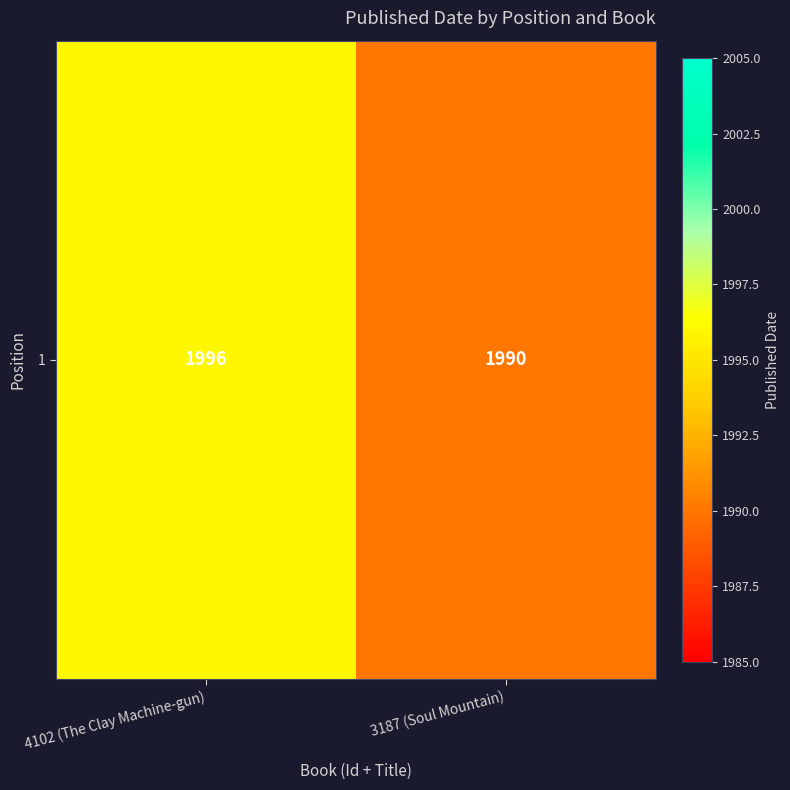

Which category has the highest value across all series?

4102 (The Clay Machine-gun)